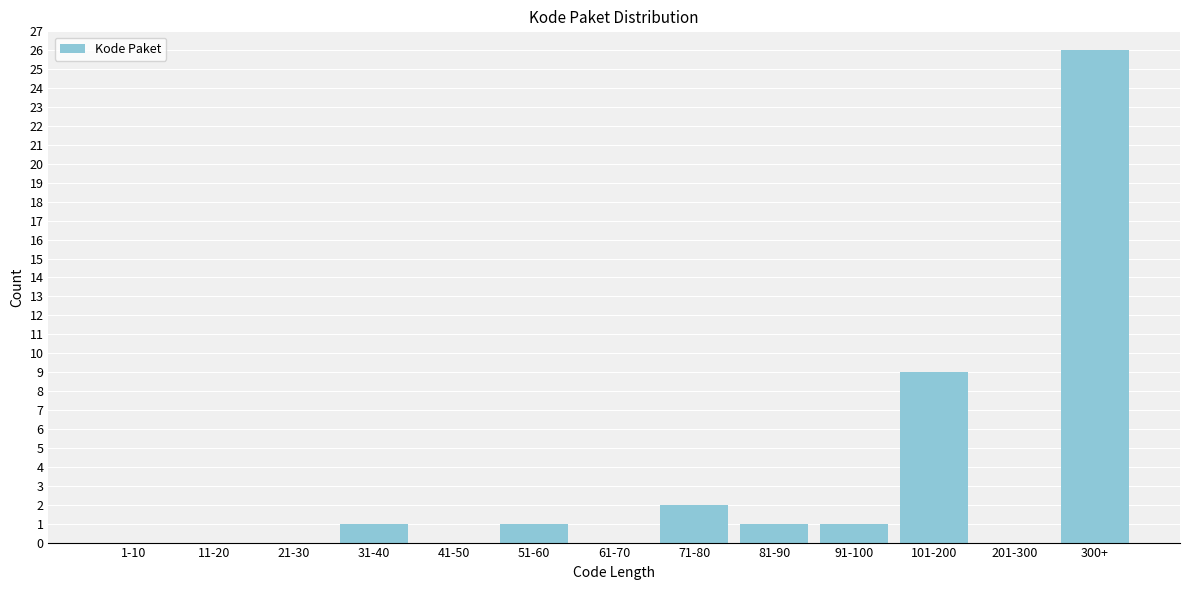

Reading left to right, transcribe all the data shown in this chart.

1-10=0	11-20=0	21-30=0	31-40=1	41-50=0	51-60=1	61-70=0	71-80=2	81-90=1	91-100=1	101-200=9	201-300=0	300+=26